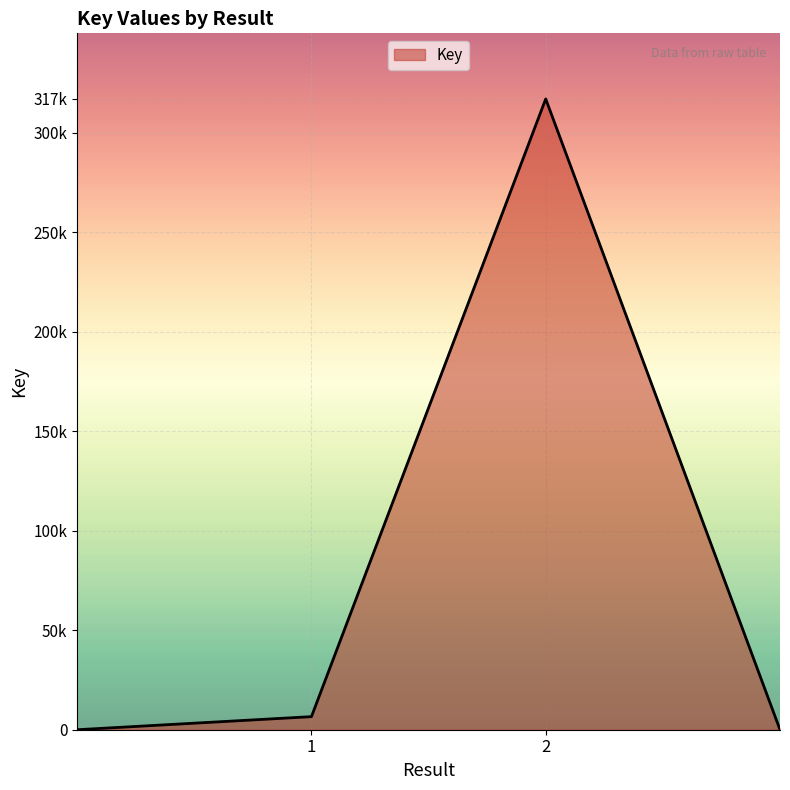

What is the maximum value shown in the chart?

317024